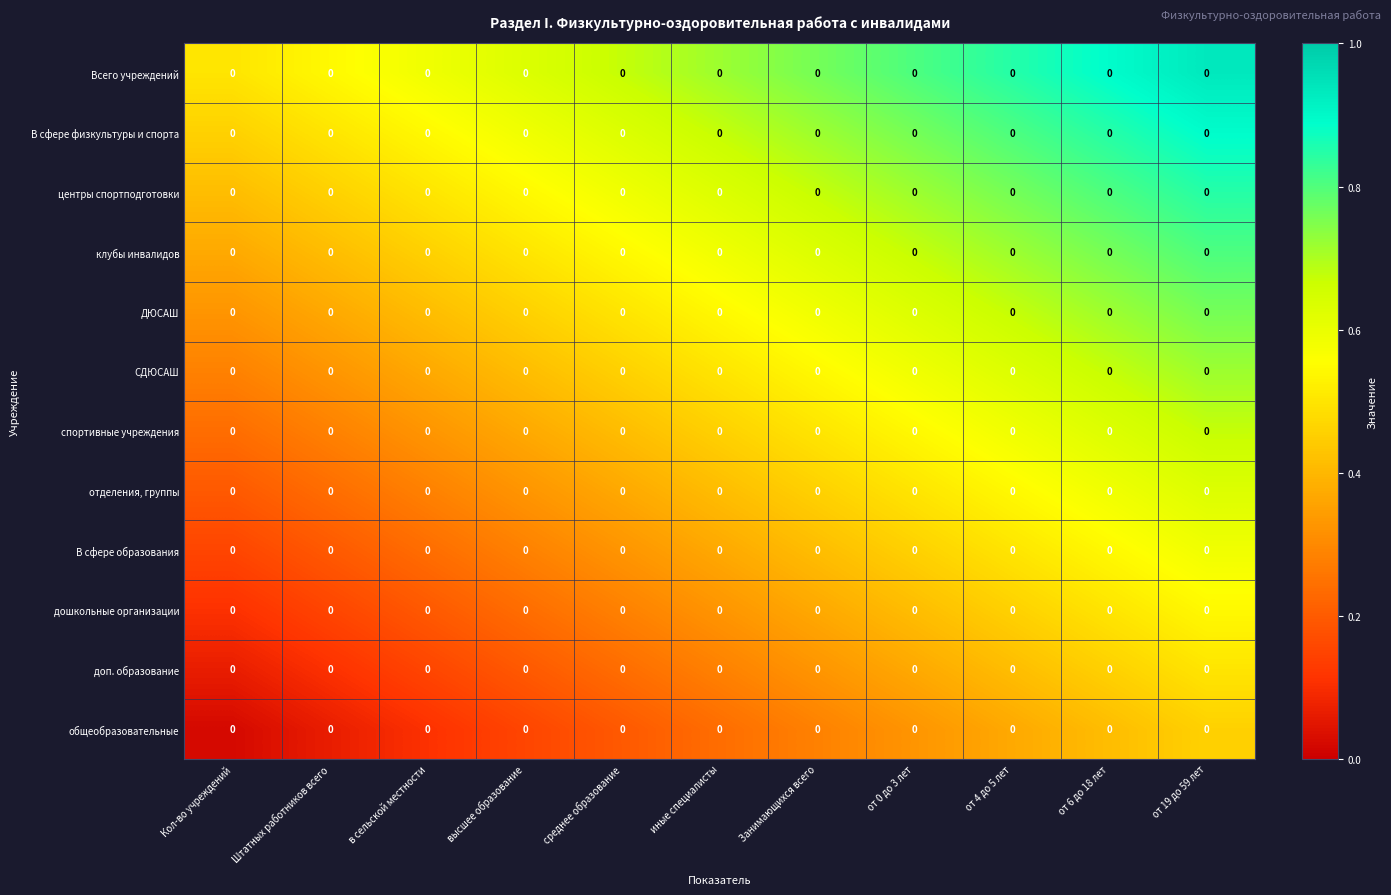

Is the value of ДЮСАШ at от 6 до 18 лет greater than the value of спортивные учреждения at среднее образование?

Yes